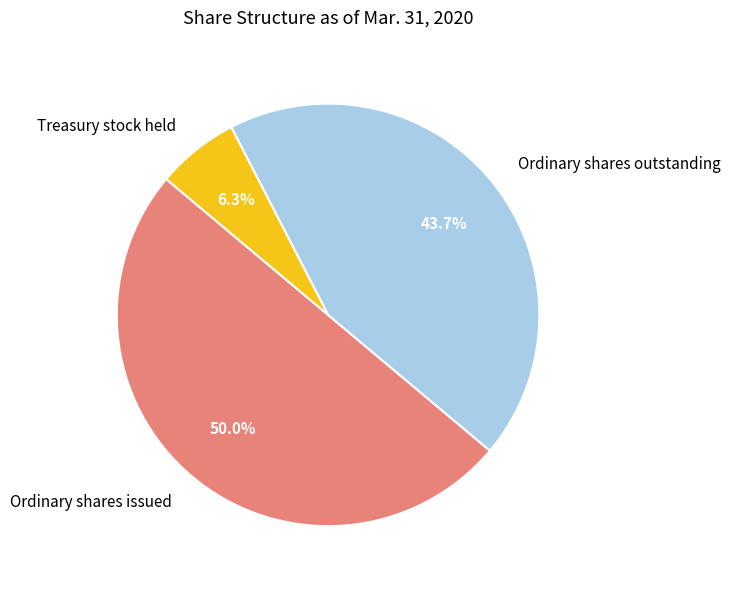

True or false: Ordinary shares outstanding accounts for 58% of the total.

False